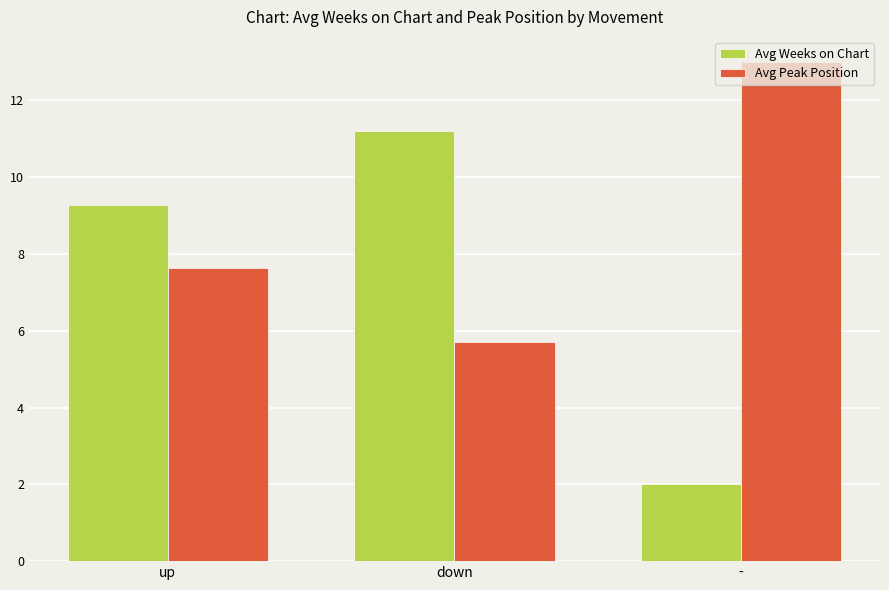

Reading left to right, list all the values displayed in this chart.

Avg Weeks on Chart: up=9.3	down=11.2	-=2.0
Avg Peak Position: up=7.6	down=5.7	-=13.0